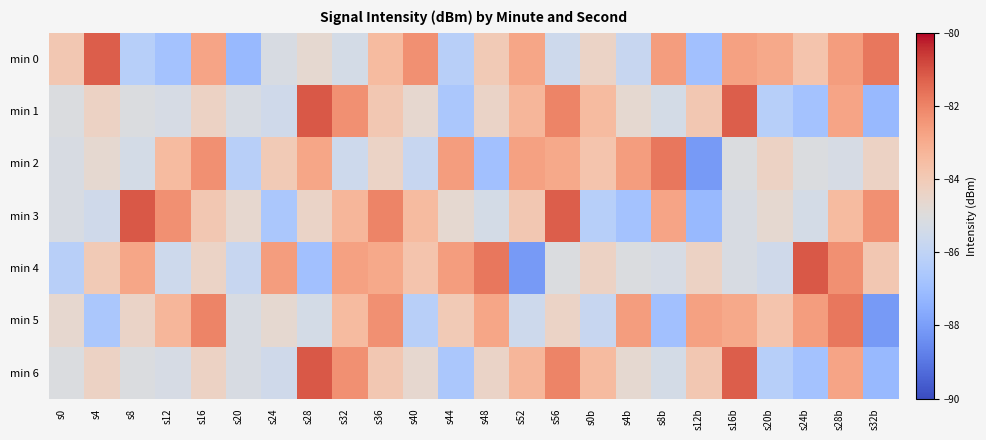

Reading right to left, transcribe all the data shown in this chart.

min 0: s32b=-81.7	s28b=-82.6	s24b=-83.8	s20b=-82.9	s16b=-82.7	s12b=-86.9	s8b=-82.6	s4b=-85.8	s0b=-84.4	s56=-85.5	s52=-82.8	s48=-84.0	s44=-86.2	s40=-82.3	s36=-83.4	s32=-85.3	s28=-84.7	s24=-85.2	s20=-87.2	s16=-82.8	s12=-86.8	s8=-86.3	s4=-81.2	s0=-83.9
min 1: s32b=-87.2	s28b=-82.8	s24b=-86.8	s20b=-86.3	s16b=-81.2	s12b=-83.9	s8b=-85.3	s4b=-84.7	s0b=-83.4	s56=-82.0	s52=-83.3	s48=-84.4	s44=-86.6	s40=-84.6	s36=-83.9	s32=-82.3	s28=-81.1	s24=-85.5	s20=-85.2	s16=-84.4	s12=-85.2	s8=-85.1	s4=-84.4	s0=-85.1
min 2: s32b=-84.4	s28b=-85.2	s24b=-85.1	s20b=-84.4	s16b=-85.1	s12b=-88.1	s8b=-81.7	s4b=-82.6	s0b=-83.8	s56=-82.9	s52=-82.7	s48=-86.9	s44=-82.6	s40=-85.8	s36=-84.4	s32=-85.5	s28=-82.8	s24=-84.0	s20=-86.2	s16=-82.3	s12=-83.4	s8=-85.3	s4=-84.7	s0=-85.2
min 3: s32b=-82.3	s28b=-83.4	s24b=-85.3	s20b=-84.7	s16b=-85.2	s12b=-87.2	s8b=-82.8	s4b=-86.8	s0b=-86.3	s56=-81.2	s52=-83.9	s48=-85.3	s44=-84.7	s40=-83.4	s36=-82.0	s32=-83.3	s28=-84.4	s24=-86.6	s20=-84.6	s16=-83.9	s12=-82.3	s8=-81.1	s4=-85.5	s0=-85.2
min 4: s32b=-83.9	s28b=-82.3	s24b=-81.1	s20b=-85.5	s16b=-85.2	s12b=-84.4	s8b=-85.2	s4b=-85.1	s0b=-84.4	s56=-85.1	s52=-88.1	s48=-81.7	s44=-82.6	s40=-83.8	s36=-82.9	s32=-82.7	s28=-86.9	s24=-82.6	s20=-85.8	s16=-84.4	s12=-85.5	s8=-82.8	s4=-84.0	s0=-86.2
min 5: s32b=-88.1	s28b=-81.7	s24b=-82.6	s20b=-83.8	s16b=-82.9	s12b=-82.7	s8b=-86.9	s4b=-82.6	s0b=-85.8	s56=-84.4	s52=-85.5	s48=-82.8	s44=-84.0	s40=-86.2	s36=-82.3	s32=-83.4	s28=-85.3	s24=-84.7	s20=-85.2	s16=-82.0	s12=-83.3	s8=-84.4	s4=-86.6	s0=-84.6
min 6: s32b=-87.2	s28b=-82.8	s24b=-86.8	s20b=-86.3	s16b=-81.2	s12b=-83.9	s8b=-85.3	s4b=-84.7	s0b=-83.4	s56=-82.0	s52=-83.3	s48=-84.4	s44=-86.6	s40=-84.6	s36=-83.9	s32=-82.3	s28=-81.1	s24=-85.5	s20=-85.2	s16=-84.4	s12=-85.2	s8=-85.1	s4=-84.4	s0=-85.1